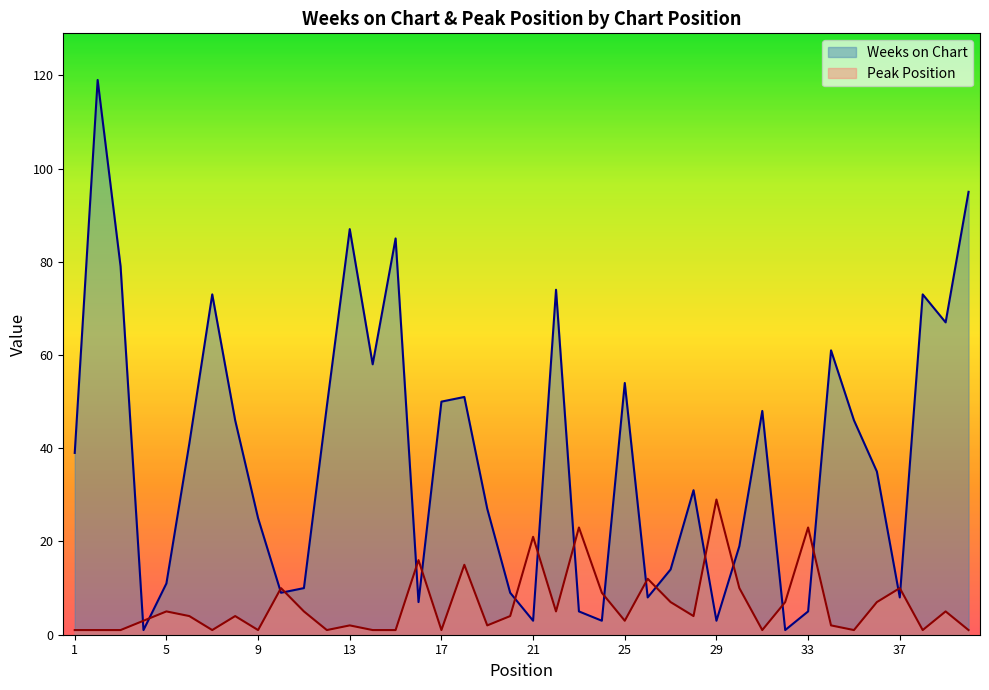

What is the greatest value displayed?

119